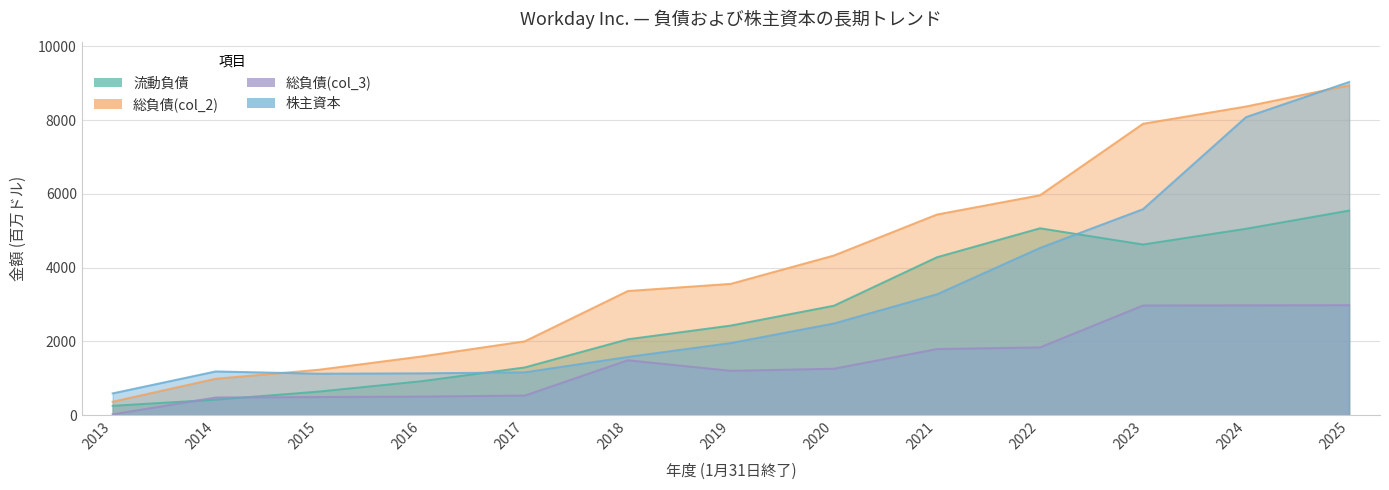

The value of 流動負債 at 2018 is 3100. True or false?

False